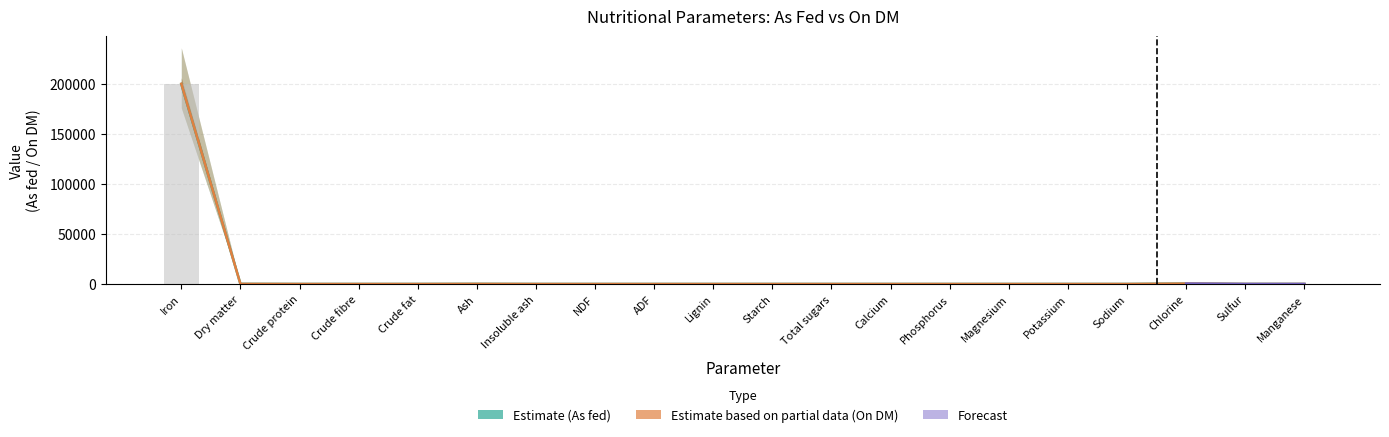

List the labels in order of On DM value, largest first.

Iron, Chlorine, Dry matter, Ash, Crude protein, Crude fibre, Crude fat, Insoluble ash, NDF, ADF, Lignin, Starch, Total sugars, Calcium, Phosphorus, Magnesium, Potassium, Sodium, Sulfur, Manganese